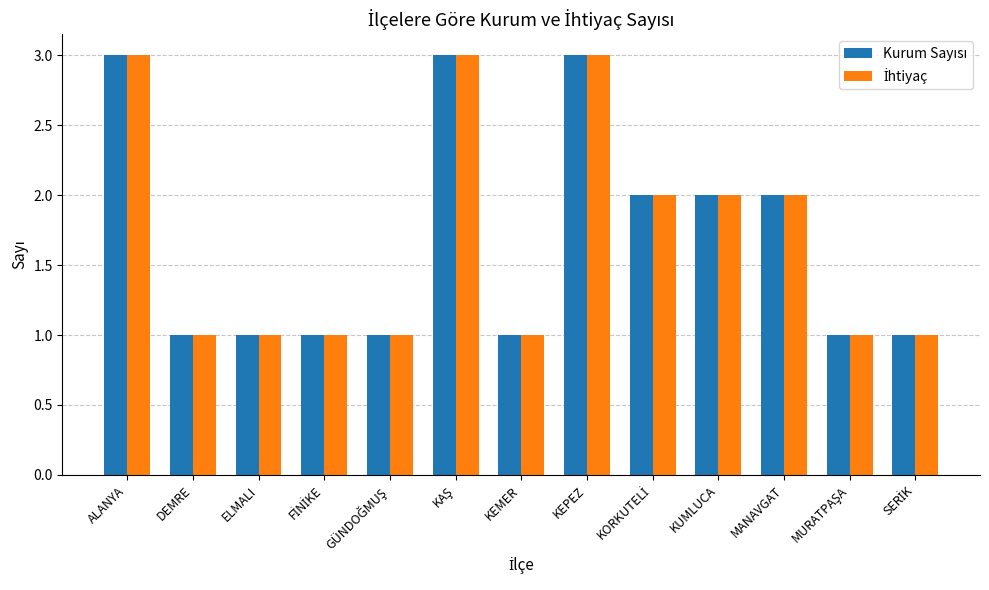

What is the total value across all series at KEPEZ?

6